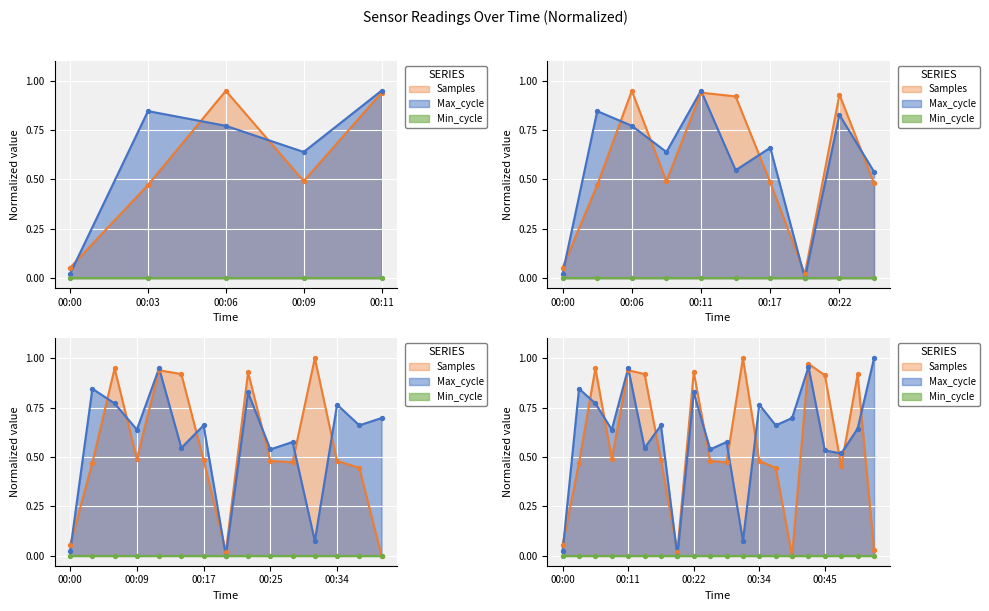

At how many categories does at least one series exceed 0?

20